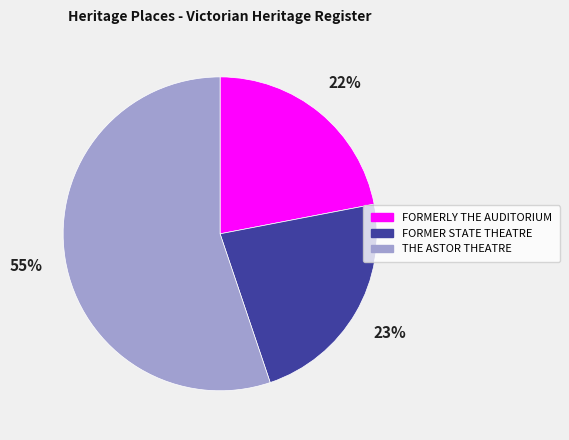

To the nearest percent, what percentage of the pie is THE ASTOR THEATRE?

55%